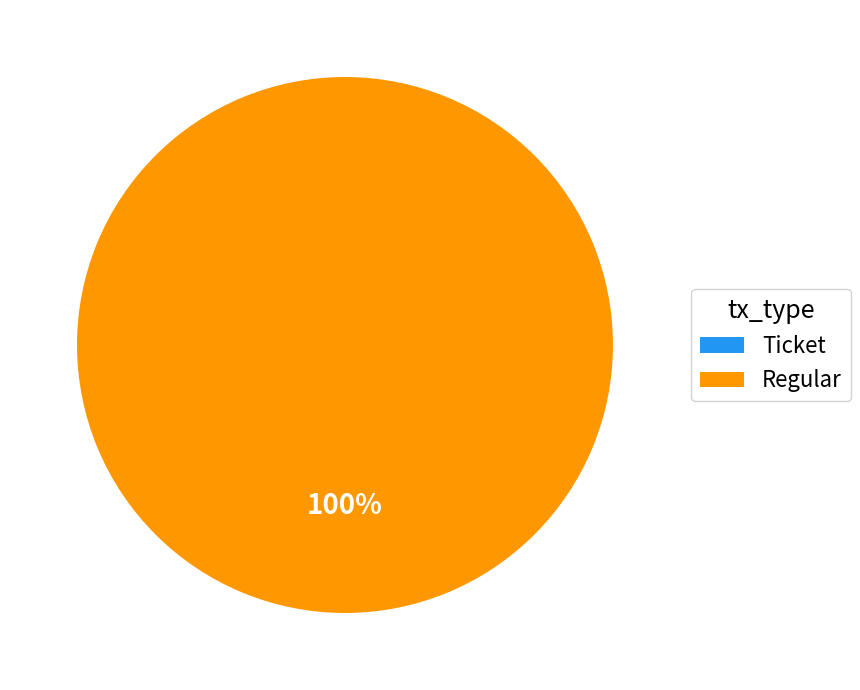

Combined, do Ticket and Regular account for over 50%?

Yes